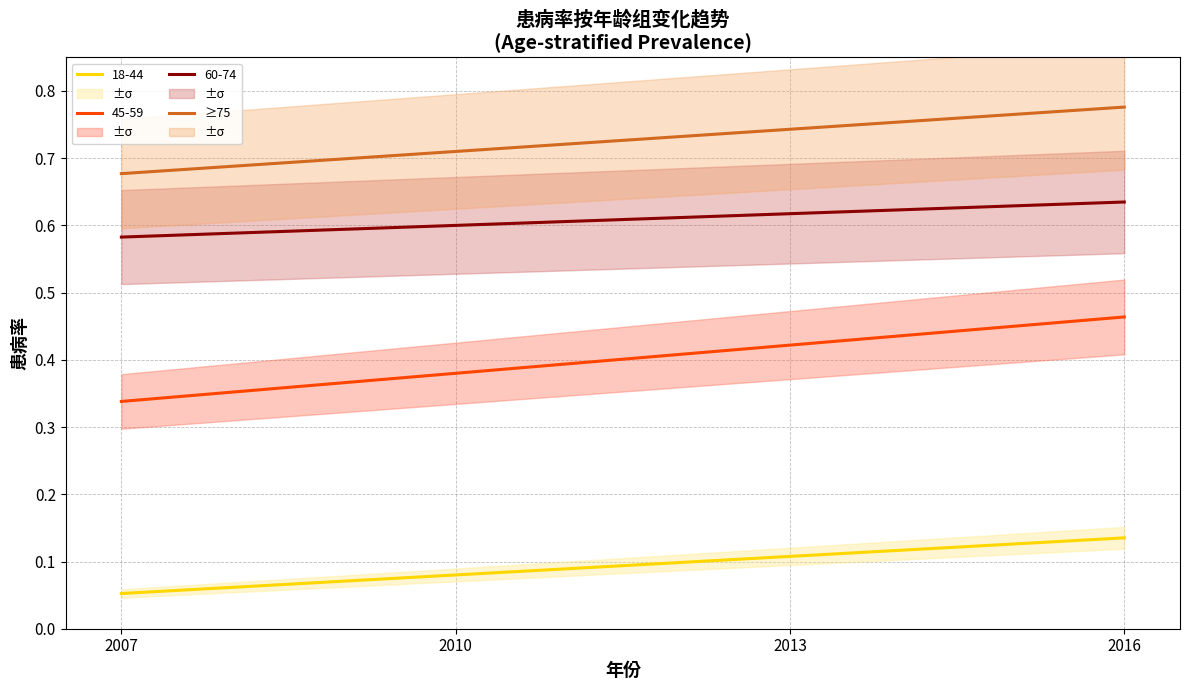

Is it true that 60-74 equals 0.2 at 2010?

False